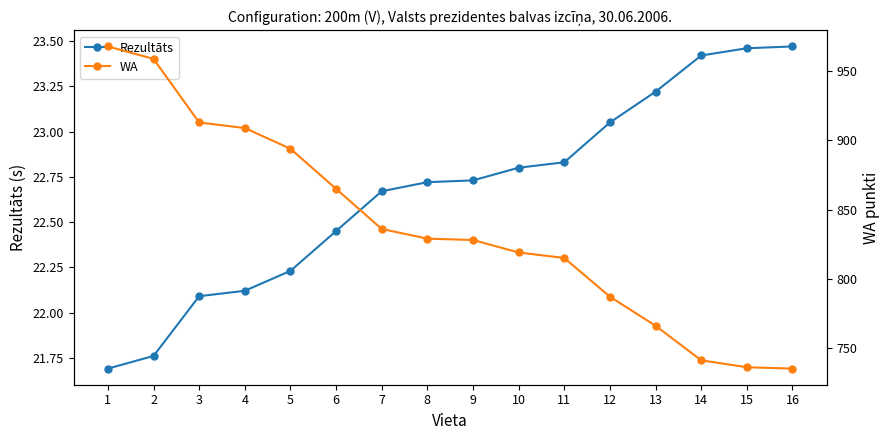

What is the difference between the WA values at 13 and 11?

49.0